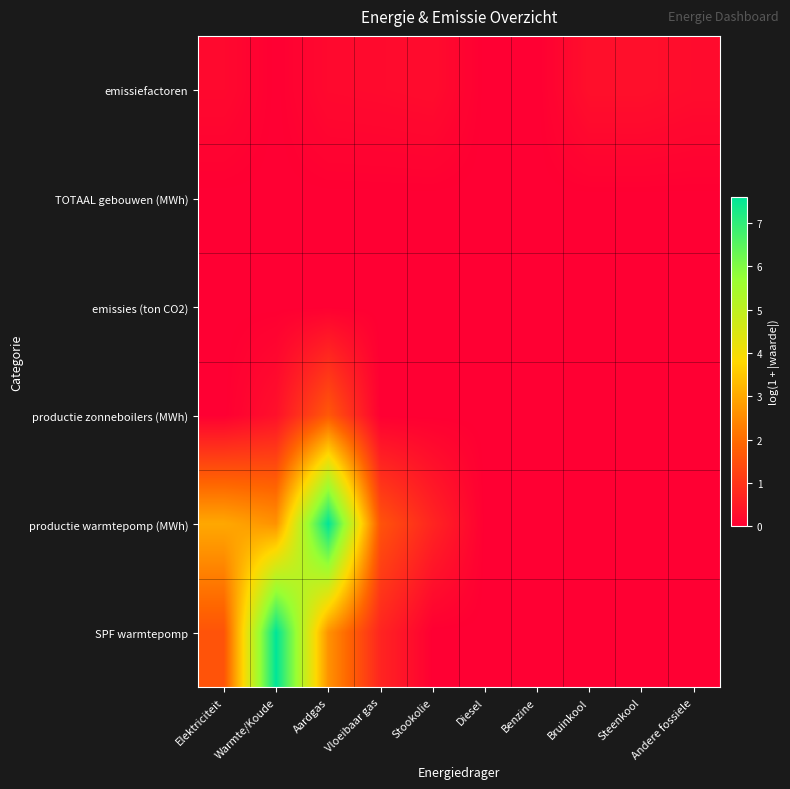

At how many categories does at least one series exceed 5?

2